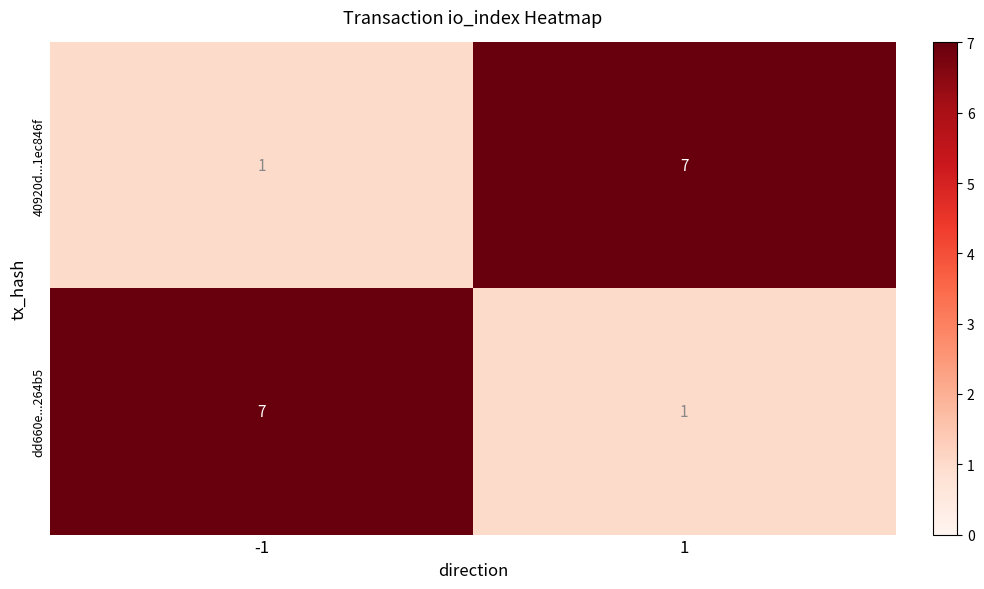

What is the difference between the maximum and minimum values in the dd660e...264b5 series?

6